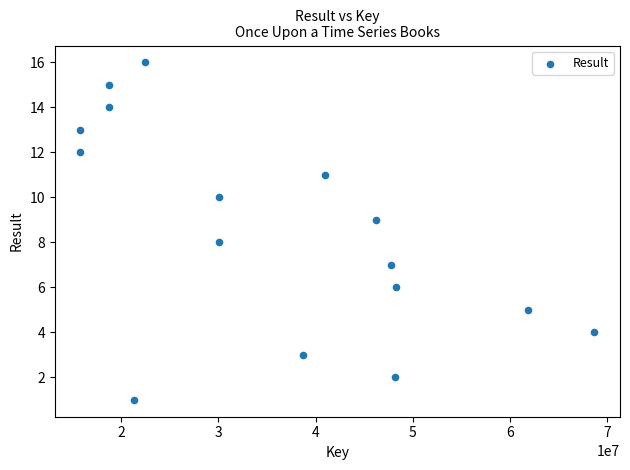

What is the range of Y values (max minus min)?

15